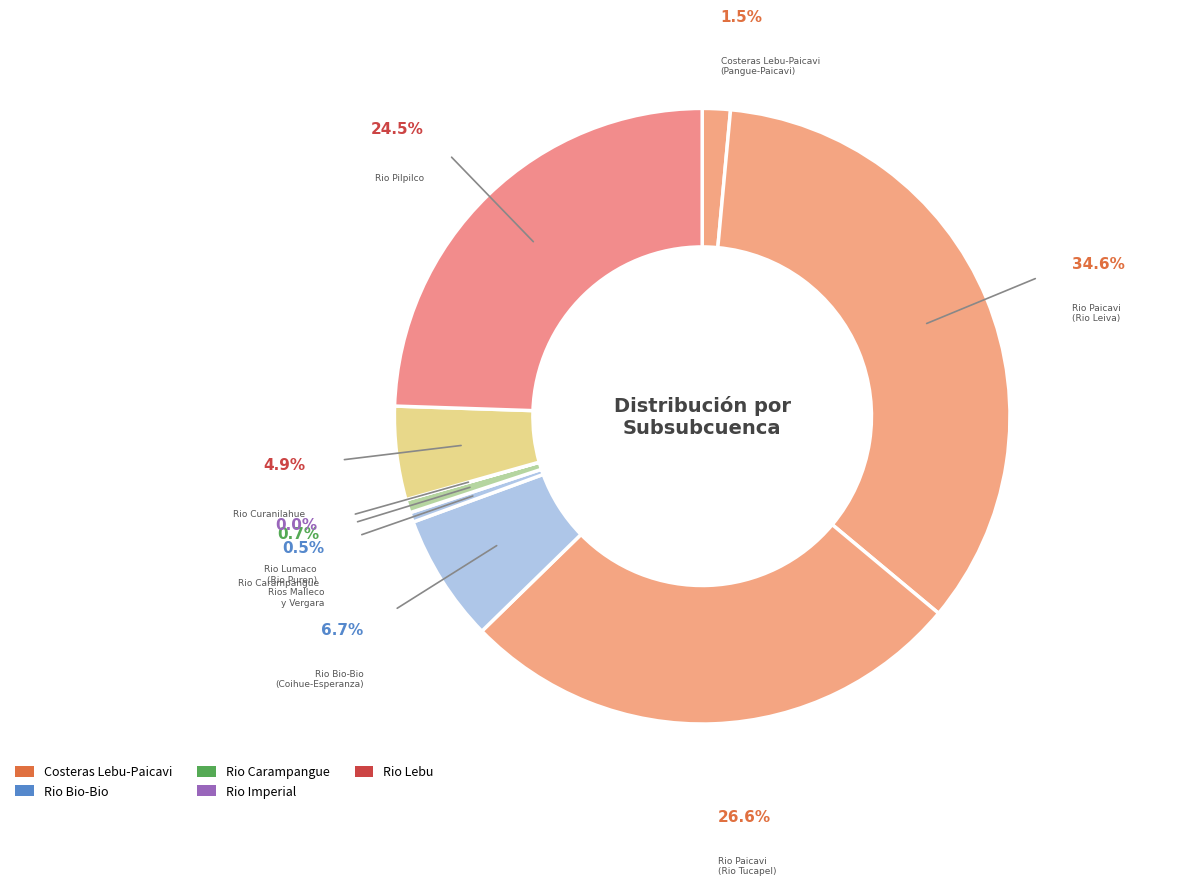

How many slices are in this pie chart?

9